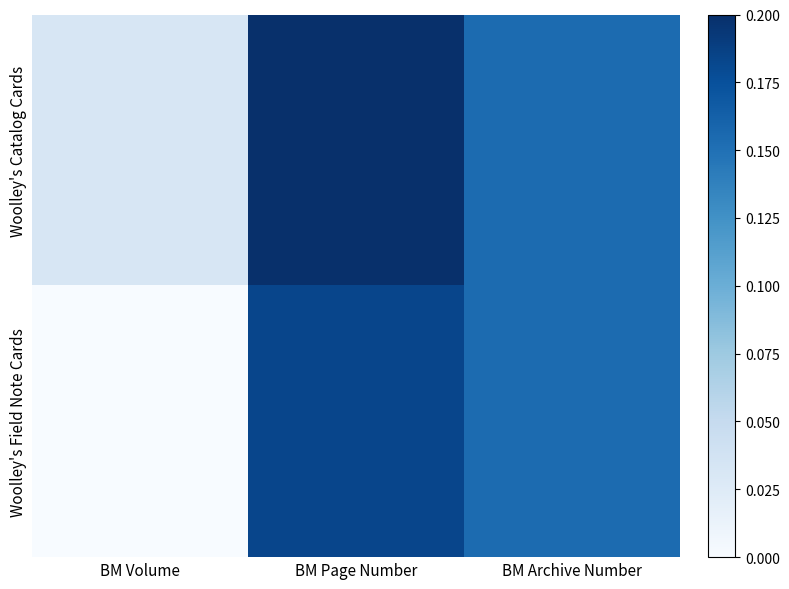

Reading left to right, extract all data points from this chart.

Woolley's Catalog Cards: BM Volume=0.0	BM Page Number=0.2	BM Archive Number=0.2
Woolley's Field Note Cards: BM Volume=0.0	BM Page Number=0.2	BM Archive Number=0.2